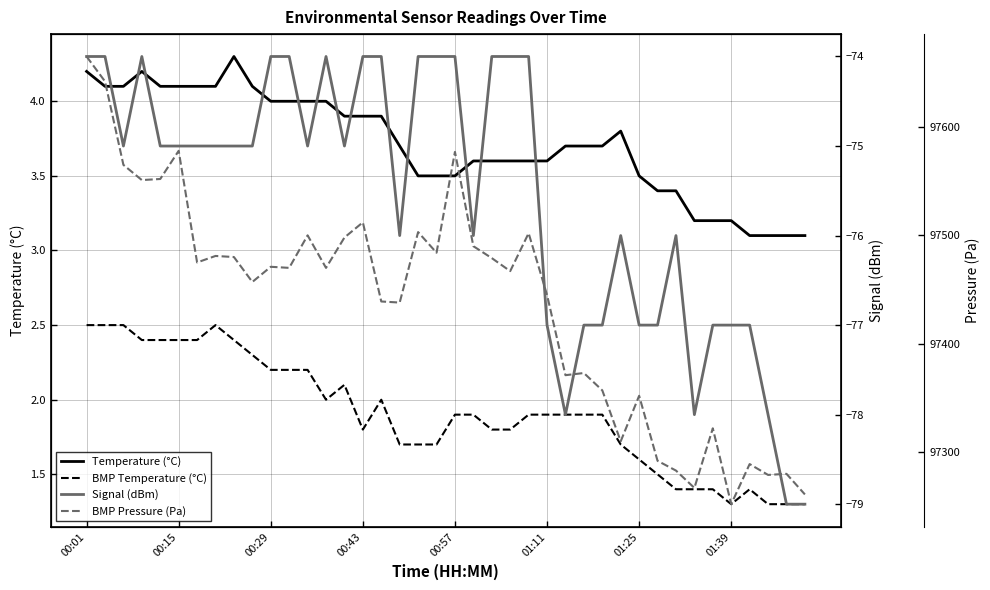

What are all the series names shown in the legend?

Temperature (°C), BMP Temperature (°C), Signal (dBm), BMP Pressure (Pa)